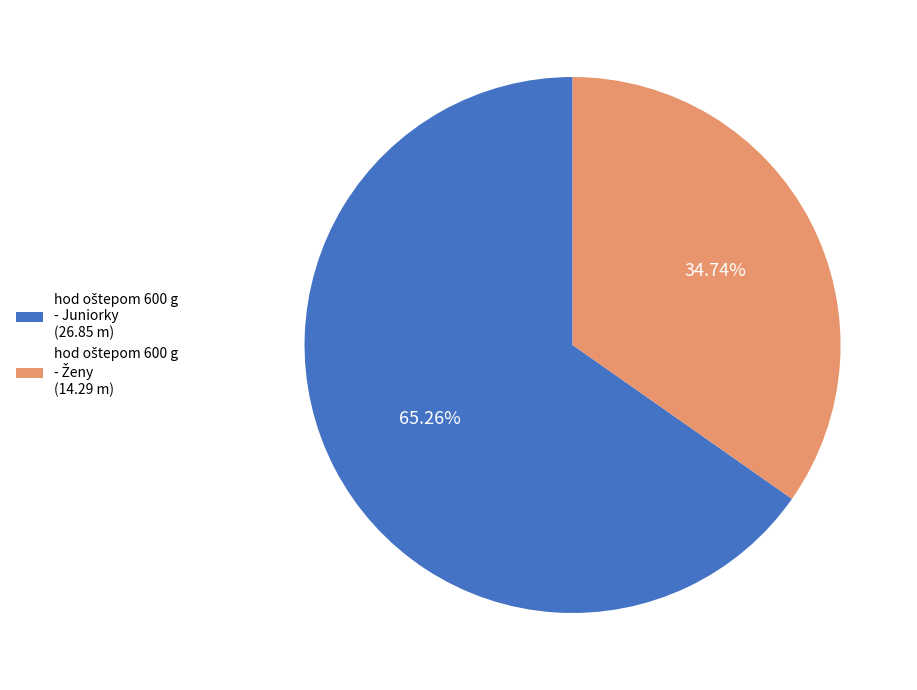

Does any single category account for the majority?

Yes